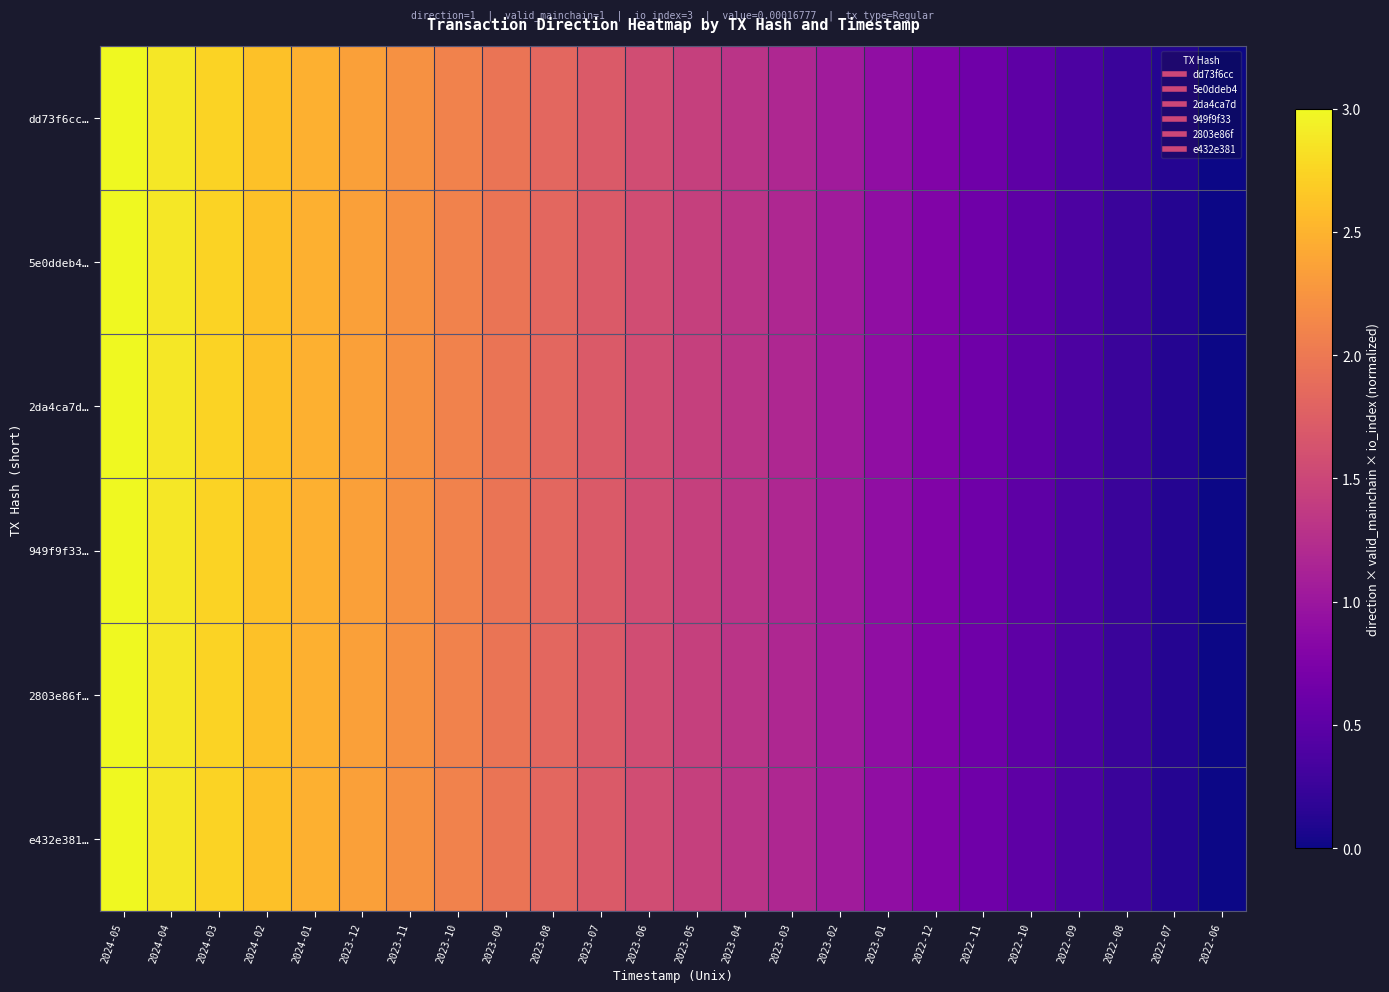

Reading right to left, transcribe all the data shown in this chart.

dd73f6cc…: 2022-06=0.0	2022-07=0.1	2022-08=0.3	2022-09=0.4	2022-10=0.5	2022-11=0.6	2022-12=0.8	2023-01=0.9	2023-02=1.0	2023-03=1.2	2023-04=1.3	2023-05=1.4	2023-06=1.6	2023-07=1.7	2023-08=1.8	2023-09=2.0	2023-10=2.1	2023-11=2.2	2023-12=2.4	2024-01=2.5	2024-02=2.6	2024-03=2.7	2024-04=2.9	2024-05=3.0
5e0ddeb4…: 2022-06=0.0	2022-07=0.1	2022-08=0.3	2022-09=0.4	2022-10=0.5	2022-11=0.6	2022-12=0.8	2023-01=0.9	2023-02=1.0	2023-03=1.2	2023-04=1.3	2023-05=1.4	2023-06=1.6	2023-07=1.7	2023-08=1.8	2023-09=2.0	2023-10=2.1	2023-11=2.2	2023-12=2.4	2024-01=2.5	2024-02=2.6	2024-03=2.7	2024-04=2.9	2024-05=3.0
2da4ca7d…: 2022-06=0.0	2022-07=0.1	2022-08=0.3	2022-09=0.4	2022-10=0.5	2022-11=0.6	2022-12=0.8	2023-01=0.9	2023-02=1.0	2023-03=1.2	2023-04=1.3	2023-05=1.4	2023-06=1.6	2023-07=1.7	2023-08=1.8	2023-09=2.0	2023-10=2.1	2023-11=2.2	2023-12=2.4	2024-01=2.5	2024-02=2.6	2024-03=2.7	2024-04=2.9	2024-05=3.0
949f9f33…: 2022-06=0.0	2022-07=0.1	2022-08=0.3	2022-09=0.4	2022-10=0.5	2022-11=0.6	2022-12=0.8	2023-01=0.9	2023-02=1.0	2023-03=1.2	2023-04=1.3	2023-05=1.4	2023-06=1.6	2023-07=1.7	2023-08=1.8	2023-09=2.0	2023-10=2.1	2023-11=2.2	2023-12=2.4	2024-01=2.5	2024-02=2.6	2024-03=2.7	2024-04=2.9	2024-05=3.0
2803e86f…: 2022-06=0.0	2022-07=0.1	2022-08=0.3	2022-09=0.4	2022-10=0.5	2022-11=0.6	2022-12=0.8	2023-01=0.9	2023-02=1.0	2023-03=1.2	2023-04=1.3	2023-05=1.4	2023-06=1.6	2023-07=1.7	2023-08=1.8	2023-09=2.0	2023-10=2.1	2023-11=2.2	2023-12=2.4	2024-01=2.5	2024-02=2.6	2024-03=2.7	2024-04=2.9	2024-05=3.0
e432e381…: 2022-06=0.0	2022-07=0.1	2022-08=0.3	2022-09=0.4	2022-10=0.5	2022-11=0.6	2022-12=0.8	2023-01=0.9	2023-02=1.0	2023-03=1.2	2023-04=1.3	2023-05=1.4	2023-06=1.6	2023-07=1.7	2023-08=1.8	2023-09=2.0	2023-10=2.1	2023-11=2.2	2023-12=2.4	2024-01=2.5	2024-02=2.6	2024-03=2.7	2024-04=2.9	2024-05=3.0